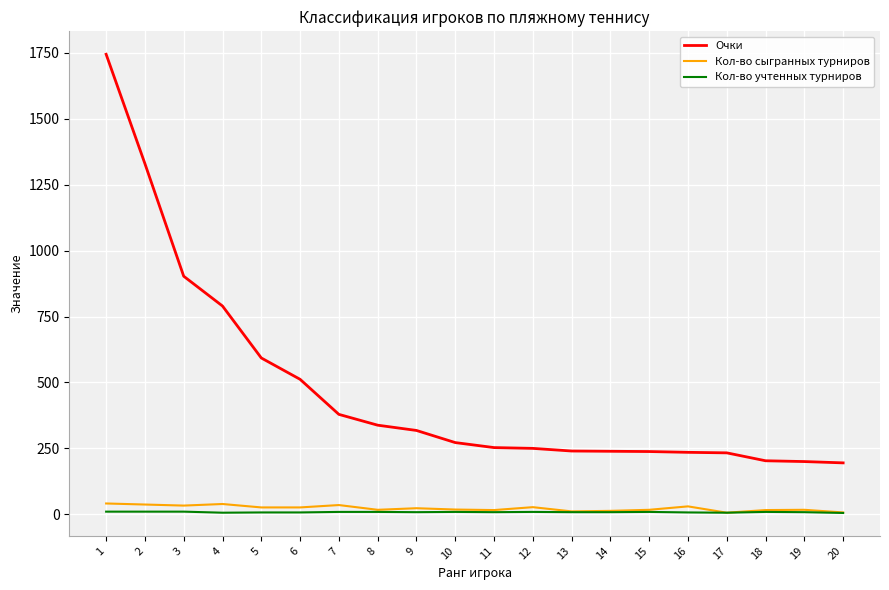

Is the value of Очки at 17 greater than the value of Кол-во учтенных турниров at 9?

Yes